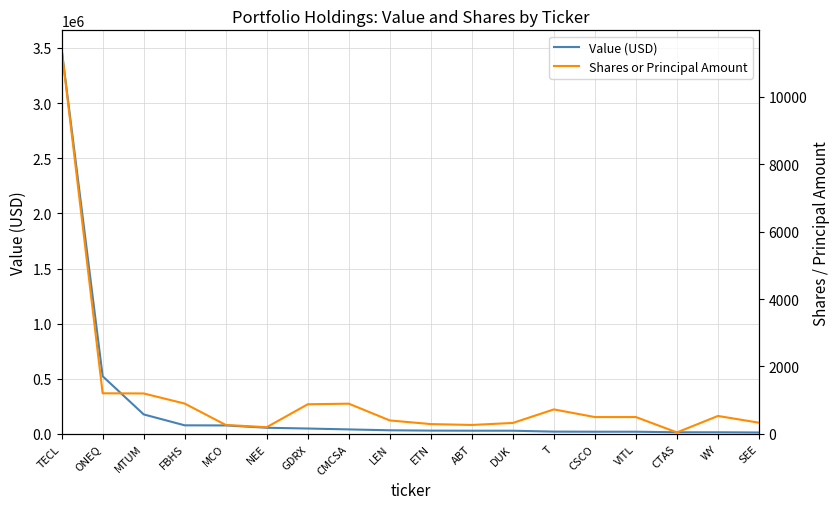

At MTUM, list the series in order from smallest to largest.

Shares or Principal Amount, Value (USD)